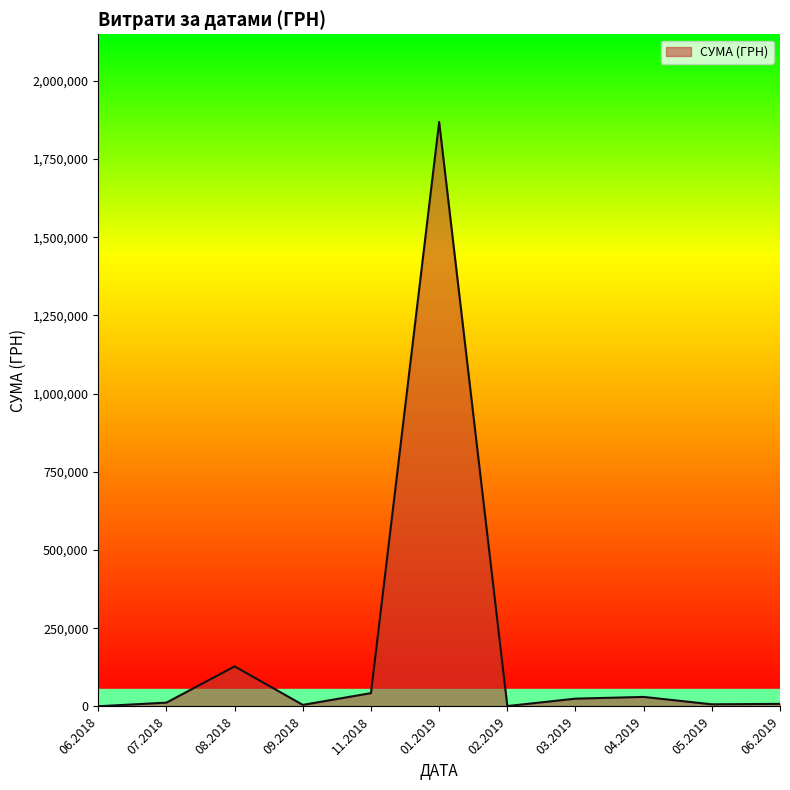

What is the greatest value displayed?

1868155.4